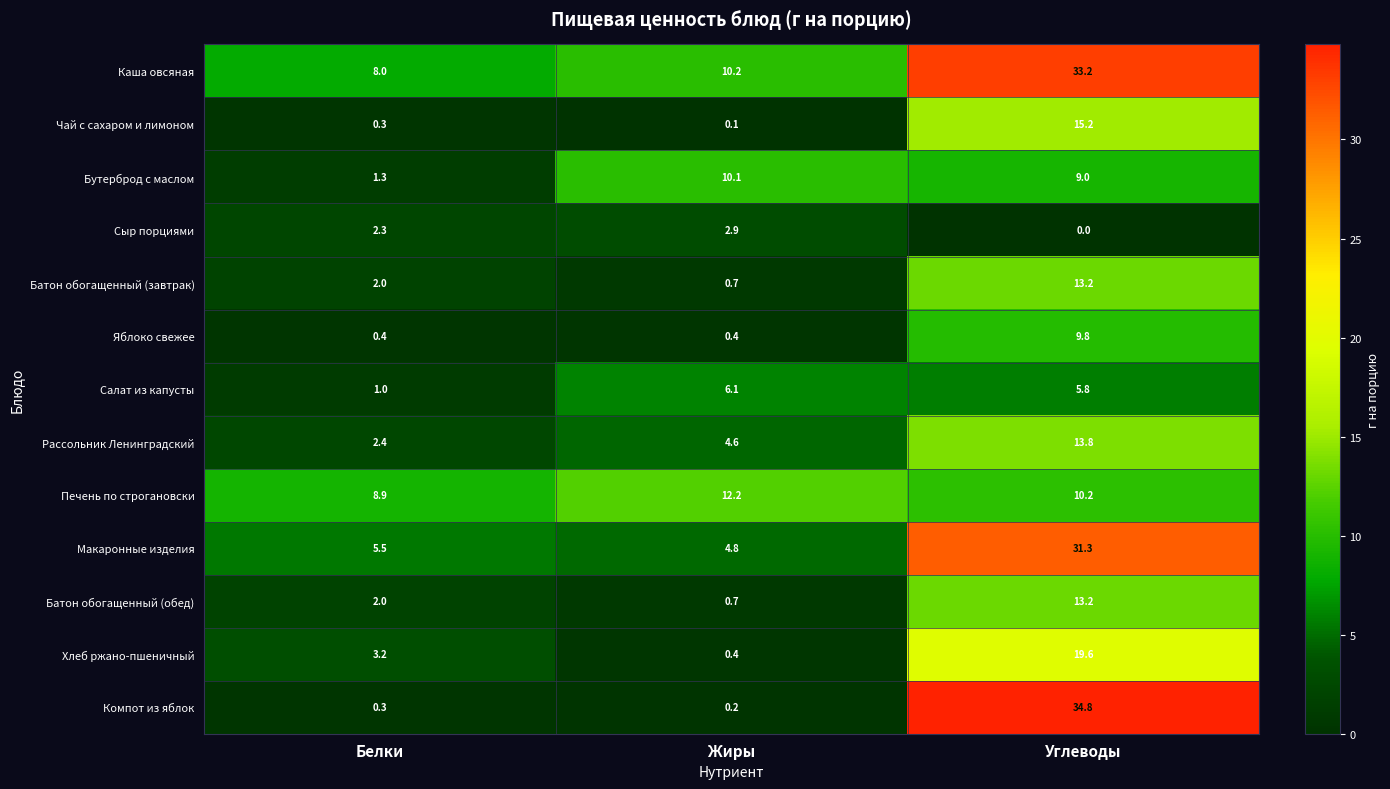

How many distinct data groups are displayed?

13